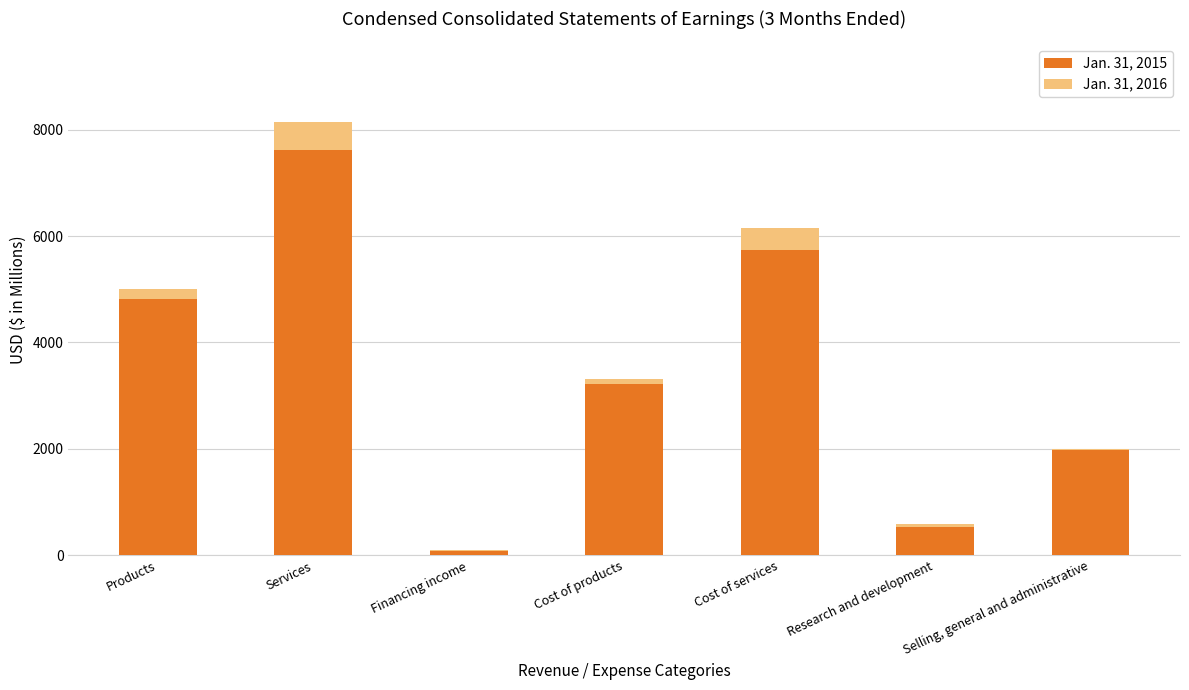

The value of Jan. 31, 2015 at Selling, general and administrative is 1973. True or false?

True